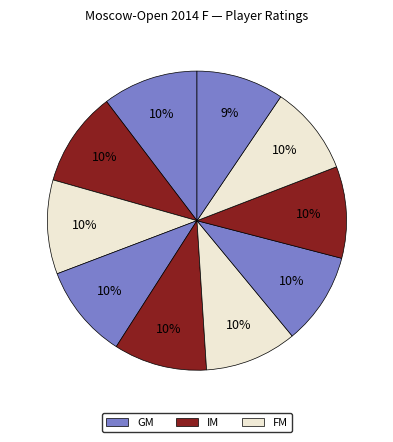

How many slices are in this pie chart?

10